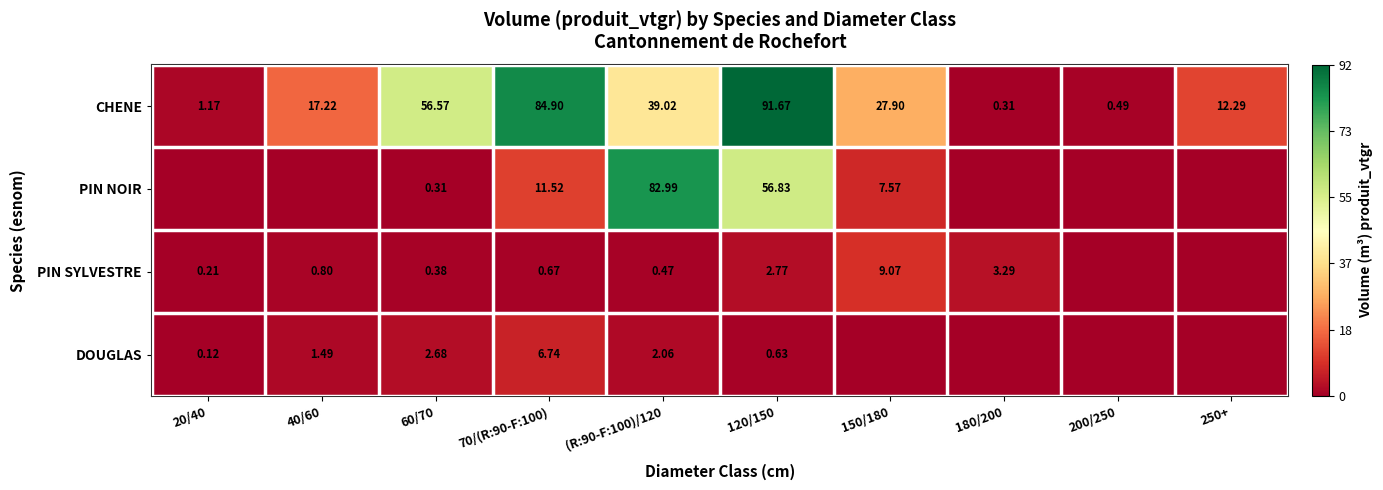

At 60/70, list the series in order from smallest to largest.

PIN NOIR, PIN SYLVESTRE, DOUGLAS, CHENE